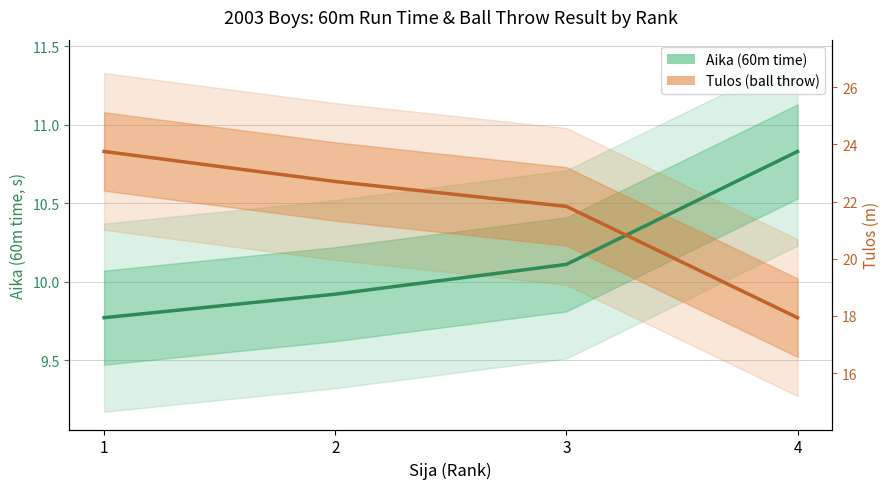

How many data points does each series have?

4